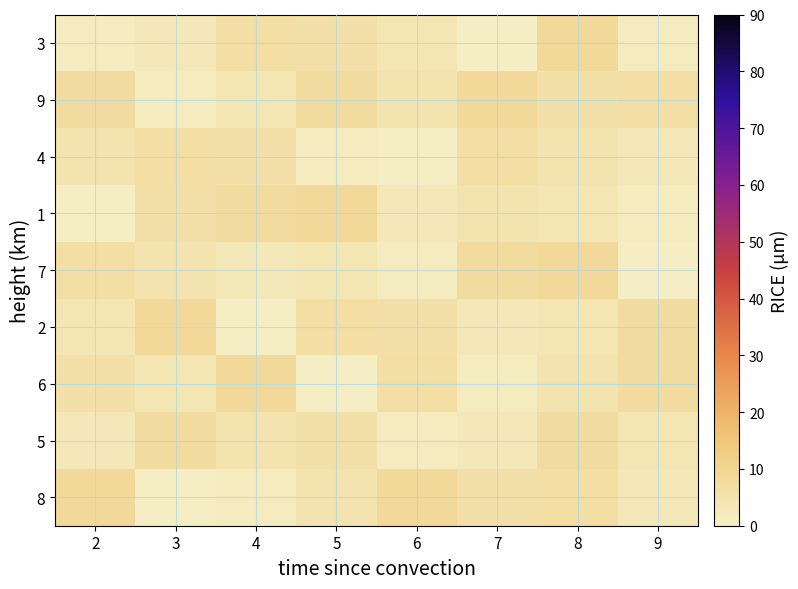

Rank the series at 3 from highest to lowest value.

2, 5, 4, 1, 7, 6, 3, 9, 8